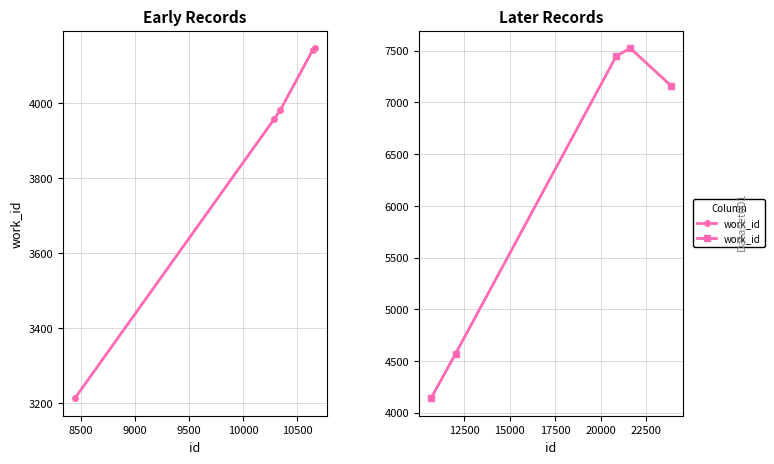

What is the difference between the maximum and second lowest values?

2954